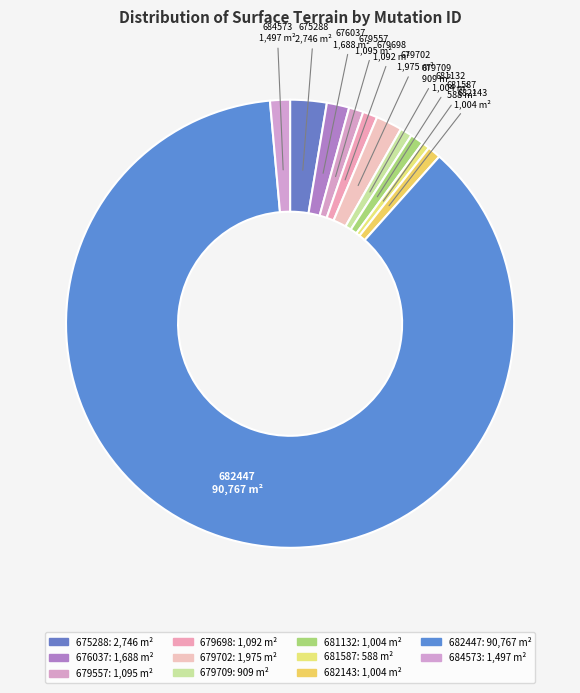

Count the number of slices in the pie.

11